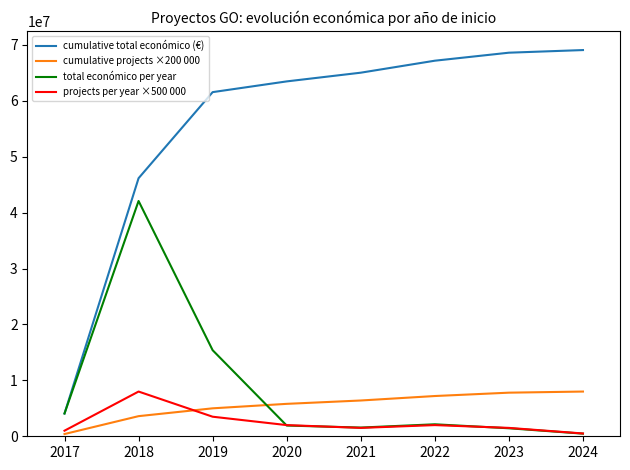

True or false: cumulative total económico (€) and projects per year ×500 000 cross at least once.

False